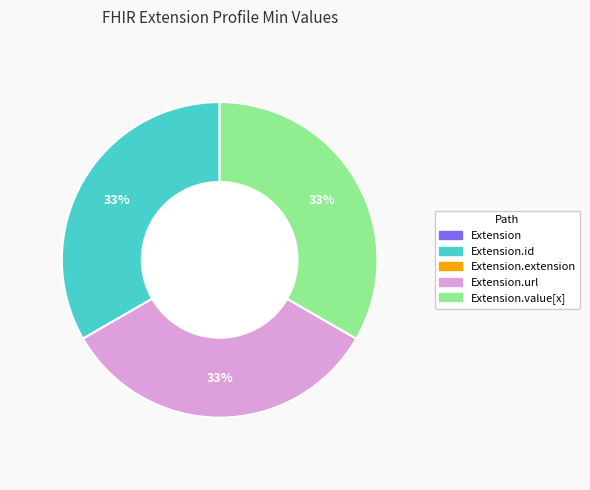

Is there a majority slice in this chart?

No